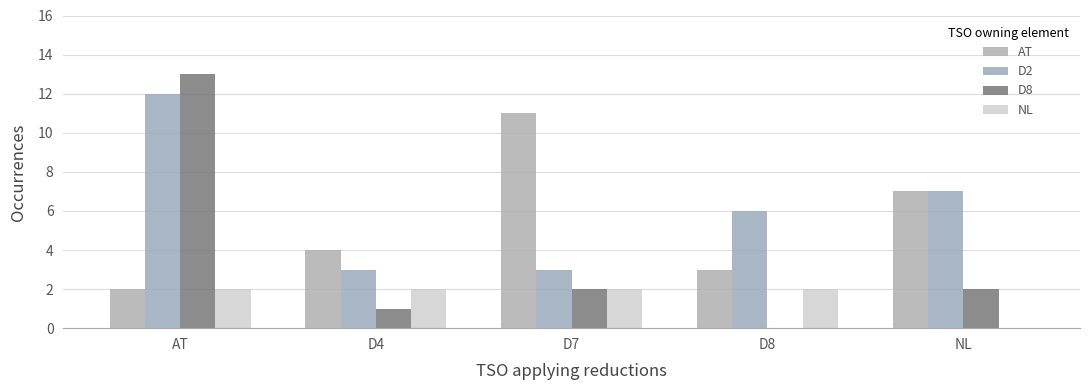

What position from the right is NL?

1